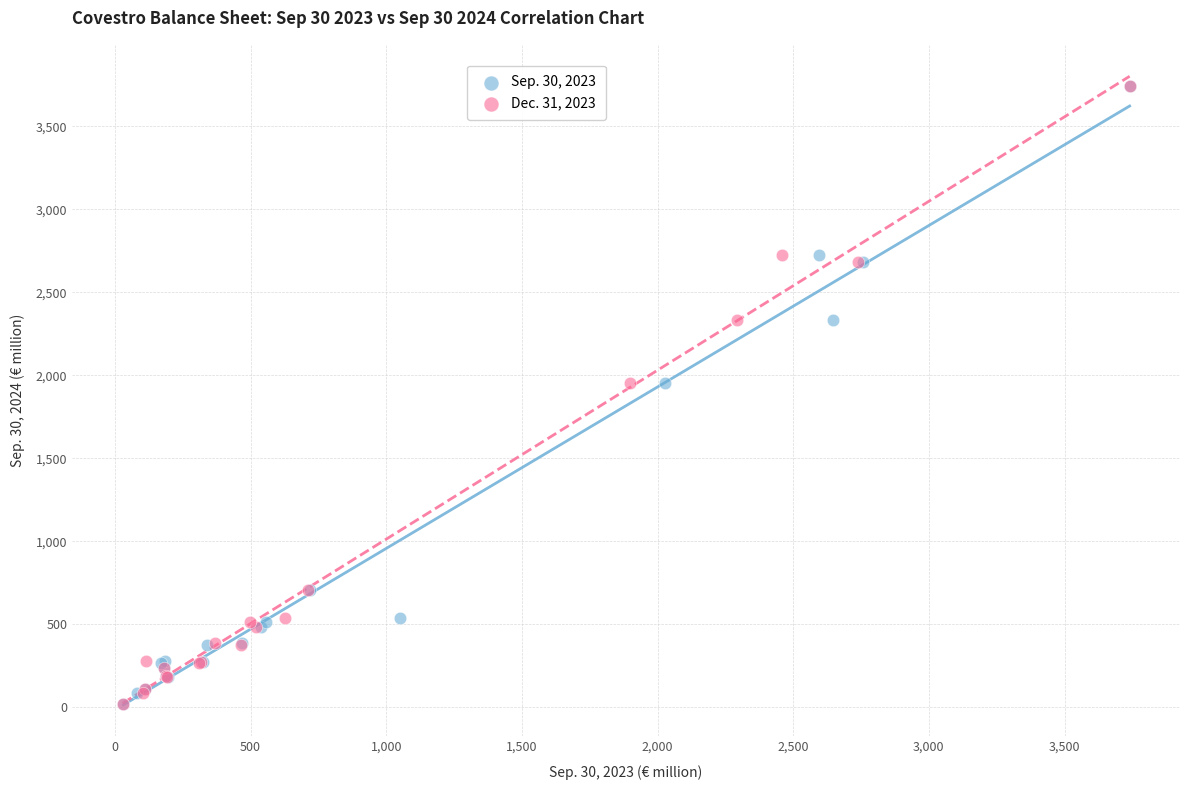

What are all the series names shown in the legend?

Sep. 30, 2023, Dec. 31, 2023